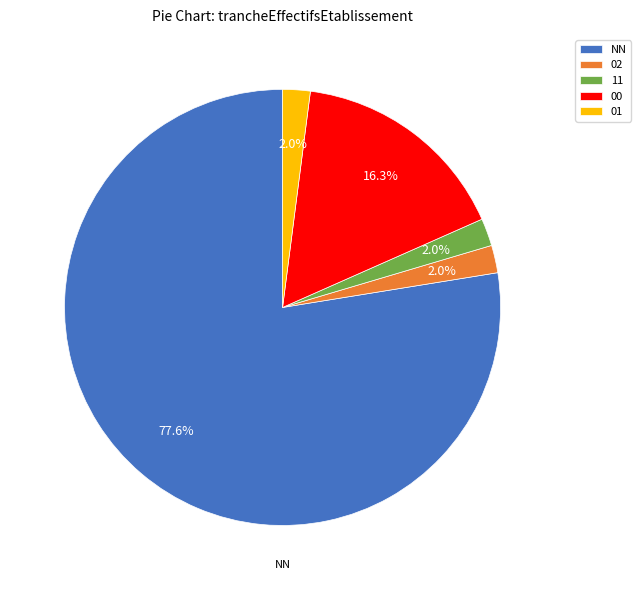

What portion of the pie excludes 01?

98.0%